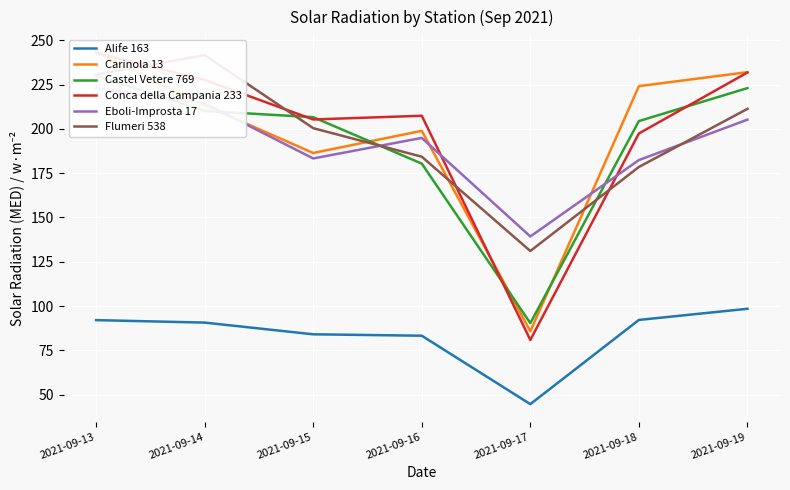

Reading left to right, list all the values displayed in this chart.

Alife 163: 2021-09-13=92.1	2021-09-14=90.7	2021-09-15=84.1	2021-09-16=83.3	2021-09-17=44.7	2021-09-18=92.2	2021-09-19=98.5
Carinola 13: 2021-09-13=243.4	2021-09-14=213.3	2021-09-15=186.4	2021-09-16=198.9	2021-09-17=85.8	2021-09-18=224.1	2021-09-19=232.0
Castel Vetere 769: 2021-09-13=230.1	2021-09-14=210.1	2021-09-15=206.6	2021-09-16=180.4	2021-09-17=90.4	2021-09-18=204.4	2021-09-19=223.0
Conca della Campania 233: 2021-09-13=242.9	2021-09-14=227.6	2021-09-15=205.3	2021-09-16=207.4	2021-09-17=80.9	2021-09-18=197.4	2021-09-19=231.8
Eboli-Improsta 17: 2021-09-13=223.0	2021-09-14=214.4	2021-09-15=183.3	2021-09-16=194.9	2021-09-17=139.3	2021-09-18=182.4	2021-09-19=205.2
Flumeri 538: 2021-09-13=230.7	2021-09-14=241.6	2021-09-15=200.4	2021-09-16=184.3	2021-09-17=131.1	2021-09-18=178.5	2021-09-19=211.3